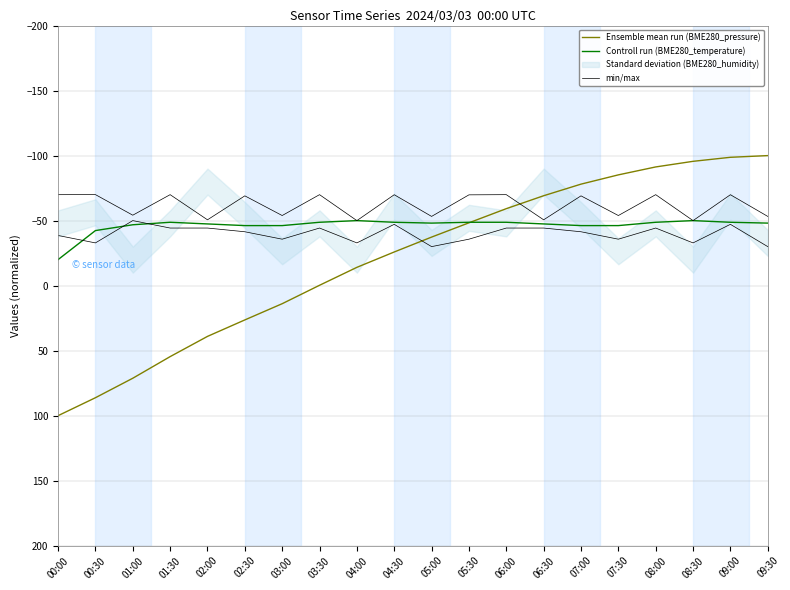

Reading left to right, list all the values displayed in this chart.

Ensemble mean run (BME280_pressure): 00:00=100.0	00:30=86.2	01:00=71.2	01:30=54.6	02:00=39.0	02:30=26.4	03:00=13.9	03:30=-0.3	04:00=-14.1	04:30=-25.9	05:00=-37.3	05:30=-48.3	06:00=-59.2	06:30=-69.1	07:00=-78.0	07:30=-85.2	08:00=-91.3	08:30=-95.6	09:00=-98.7	09:30=-100.0
Controll run (BME280_temperature): 00:00=-20.0	00:30=-42.3	01:00=-46.8	01:30=-48.7	02:00=-47.4	02:30=-46.2	03:00=-46.2	03:30=-48.7	04:00=-50.0	04:30=-48.7	05:00=-48.1	05:30=-48.7	06:00=-48.7	06:30=-47.4	07:00=-46.2	07:30=-46.2	08:00=-48.7	08:30=-50.0	09:00=-48.7	09:30=-48.1
min/max: 00:00=-38.6	00:30=-32.9	01:00=-50.0	01:30=-44.3	02:00=-44.3	02:30=-41.4	03:00=-35.7	03:30=-44.3	04:00=-32.9	04:30=-47.1	05:00=-30.0	05:30=-35.7	06:00=-44.3	06:30=-44.3	07:00=-41.4	07:30=-35.7	08:00=-44.3	08:30=-32.9	09:00=-47.1	09:30=-30.0